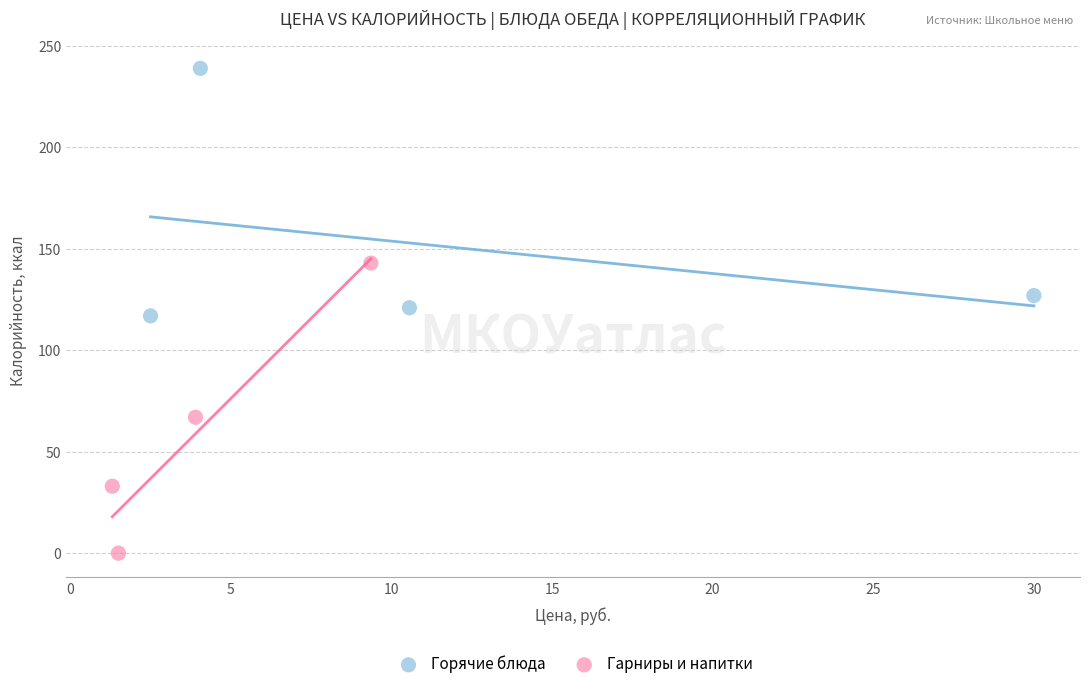

Which series reaches the minimum Y coordinate?

Гарниры и напитки